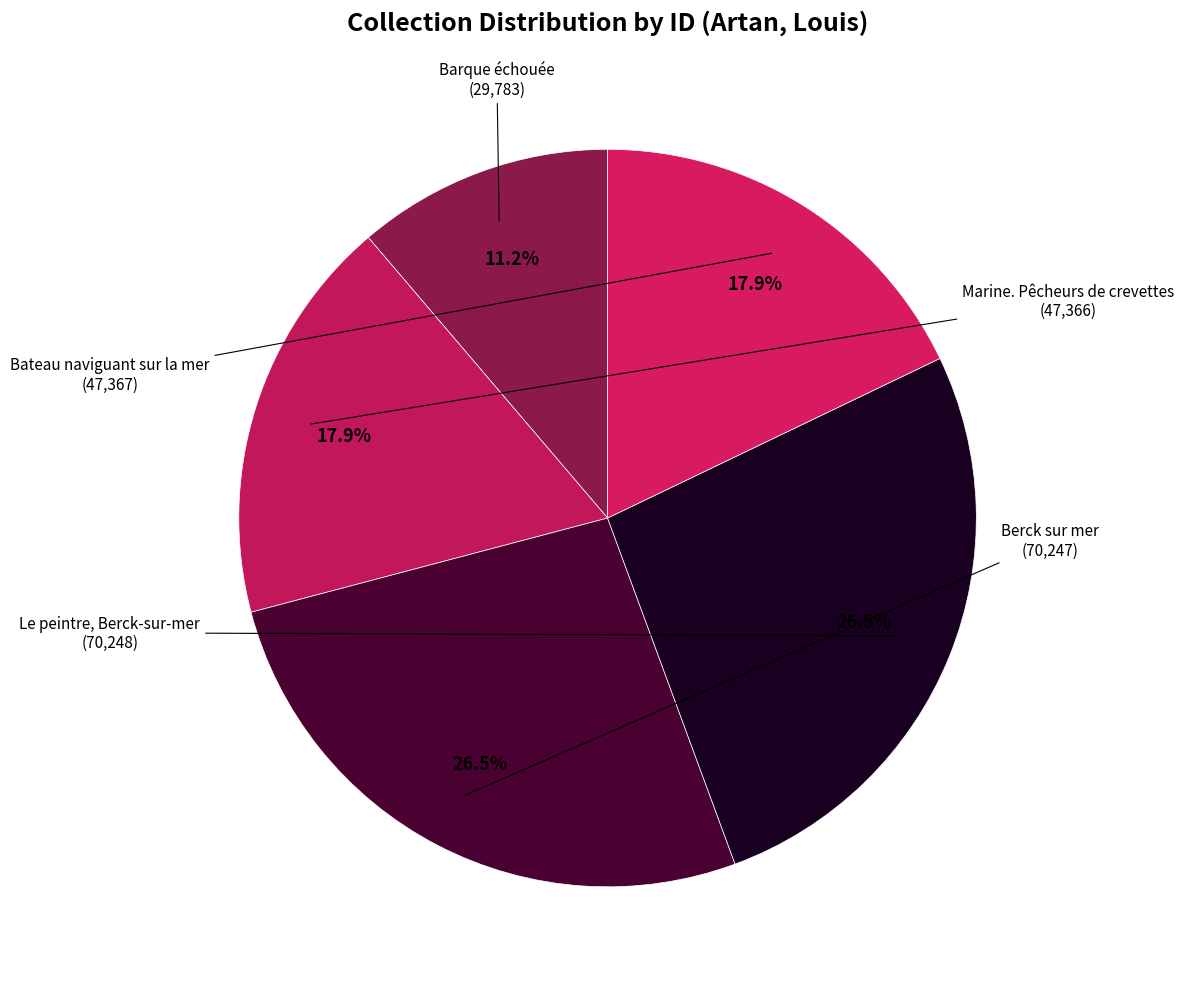

Between Barque échouée and Le peintre, Berck-sur-mer, which is larger?

Le peintre, Berck-sur-mer